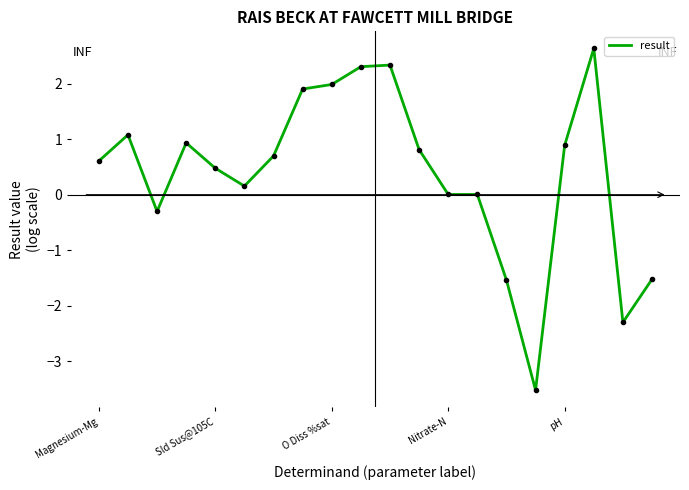

What is the difference between the maximum and minimum values?

6.2